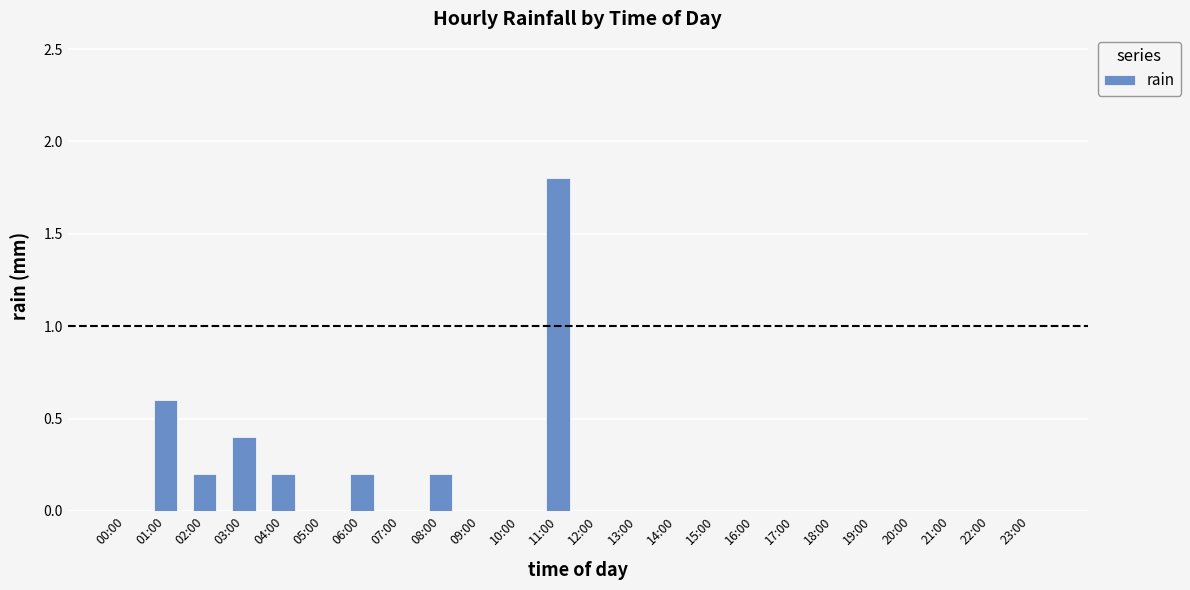

Count the number of data series in this chart.

1